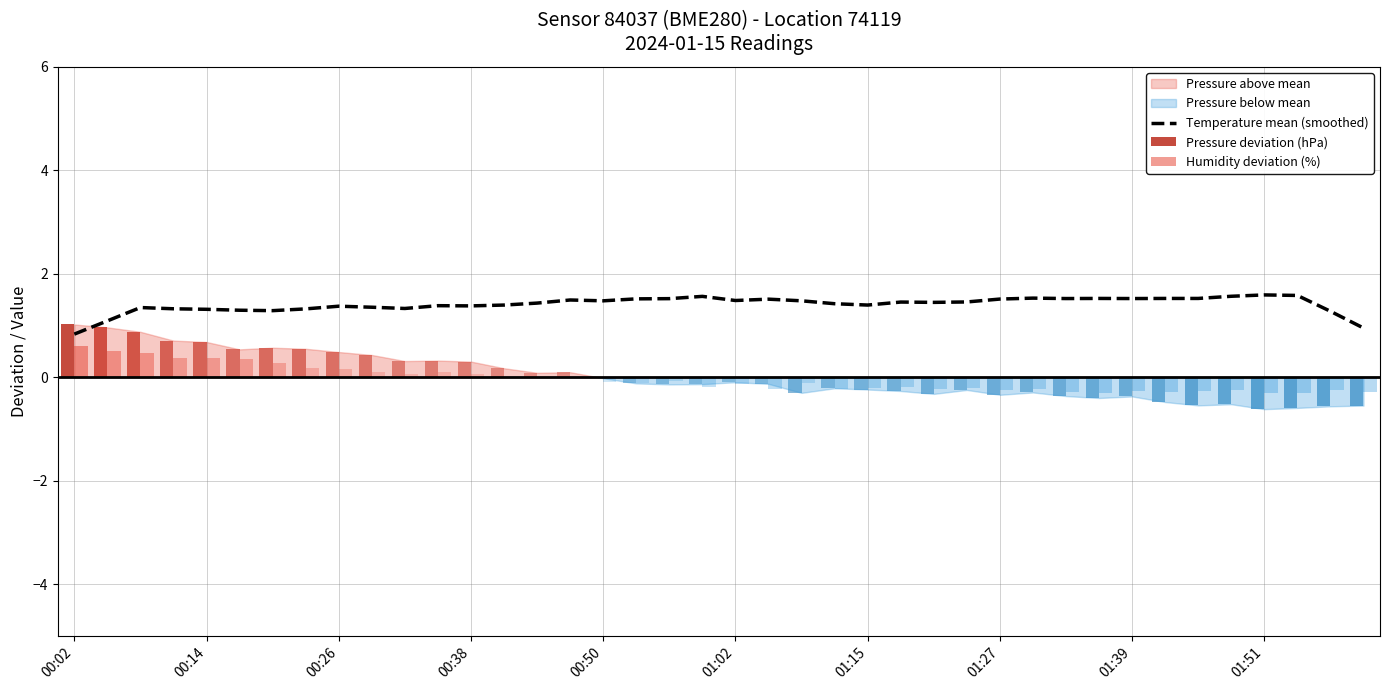

Reading left to right, what are all the values shown in this chart?

0.8	1.1	1.3	1.3	1.3	1.3	1.3	1.3	1.4	1.4	1.3	1.4	1.4	1.4	1.4	1.5	1.5	1.5	1.5	1.6	1.5	1.5	1.5	1.4	1.4	1.5	1.4	1.5	1.5	1.5	1.5	1.5	1.5	1.5	1.5	1.6	1.6	1.6	1.3	1.0